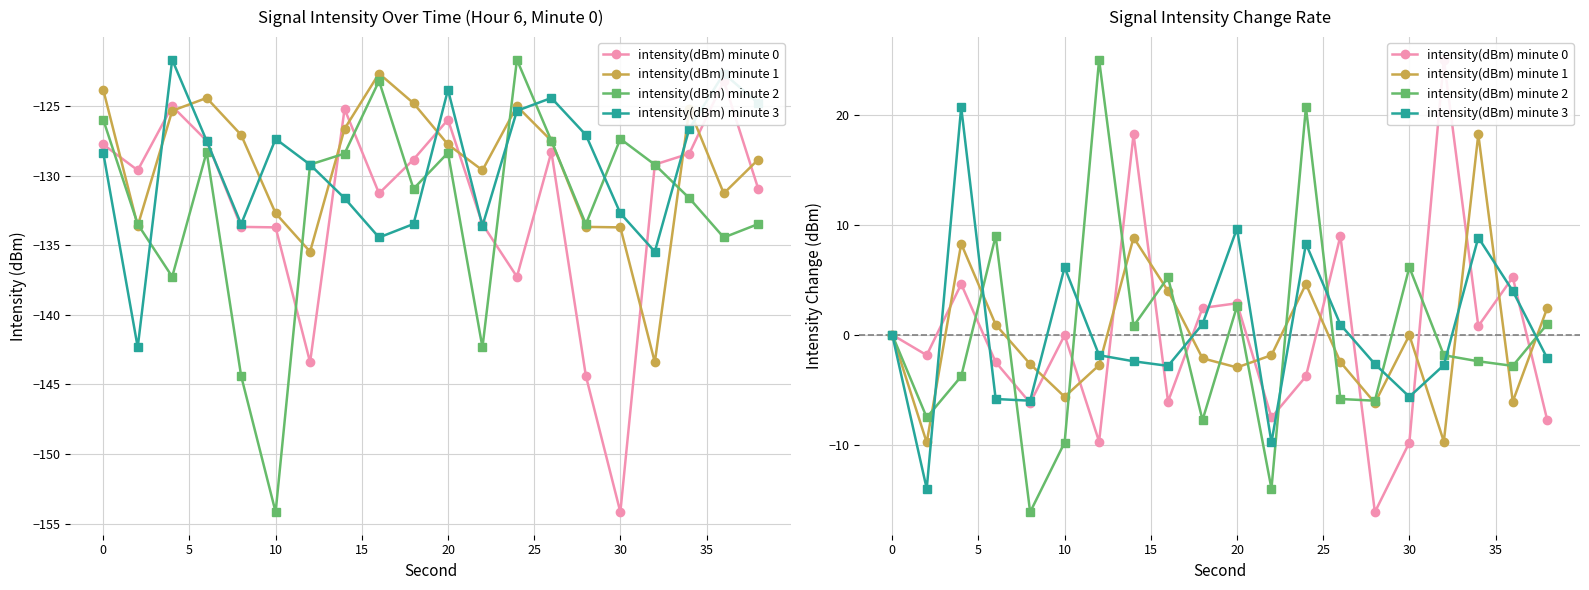

The intensity(dBm) minute 0 series shows 0.7 at 20. True or false?

False